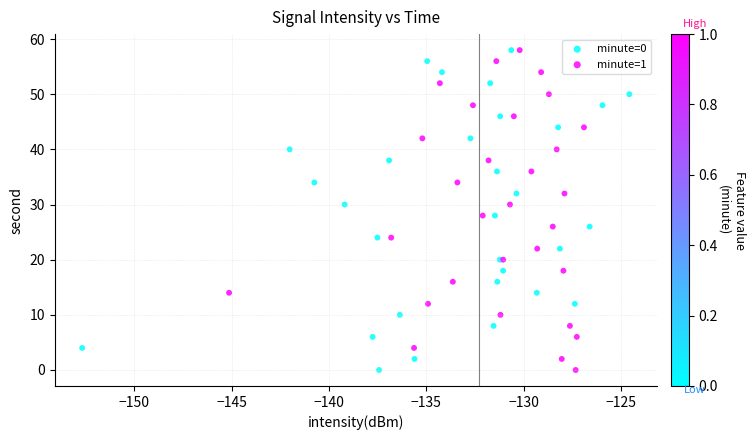

What are all the series names shown in the legend?

minute=0, minute=1